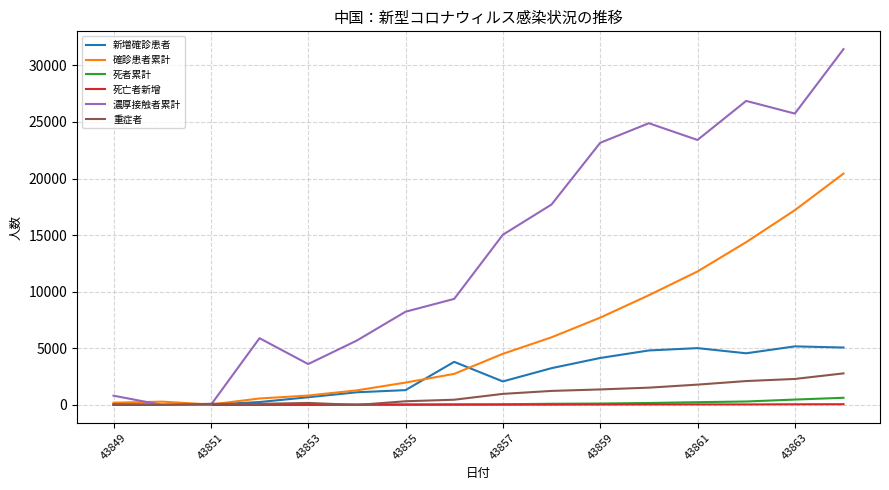

What is the highest value of the 確診患者累計 series?

20438